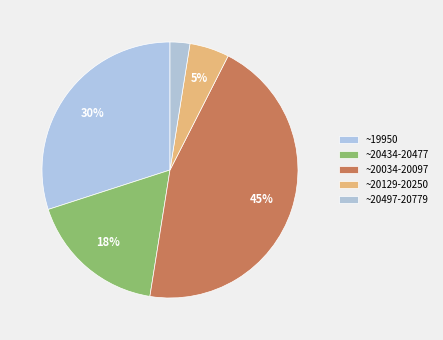

Count the number of slices in the pie.

5